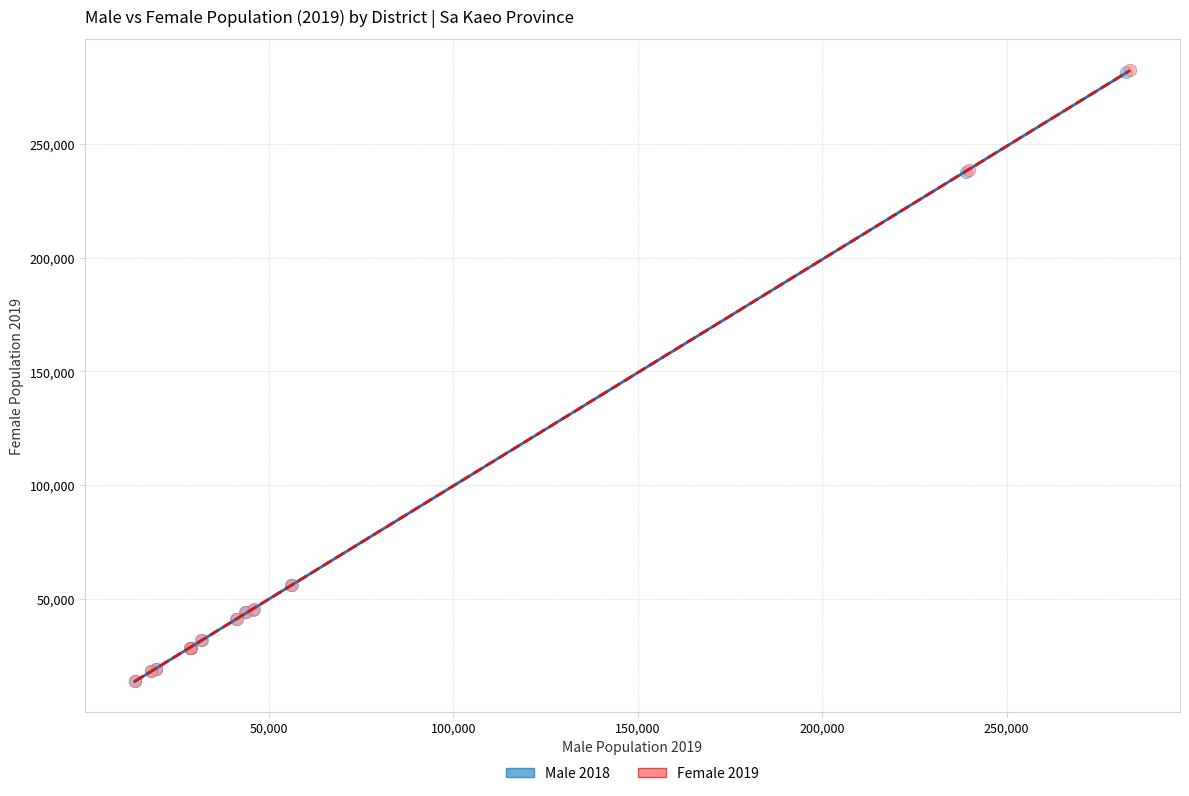

Which series has the largest Y range (max minus min)?

Female 2019